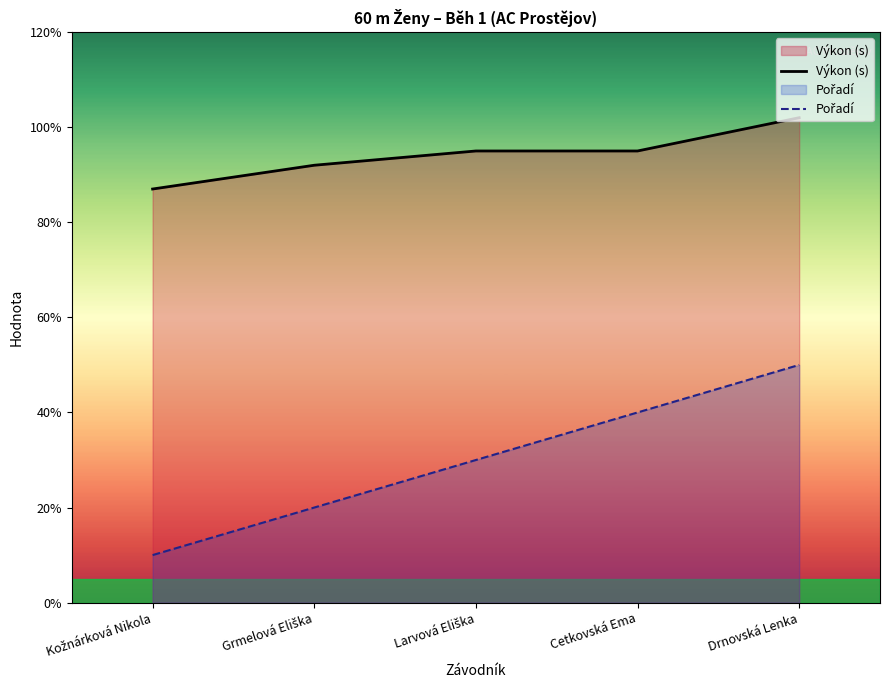

Which category has the lowest value in the Pořadí series?

Kožnárková Nikola